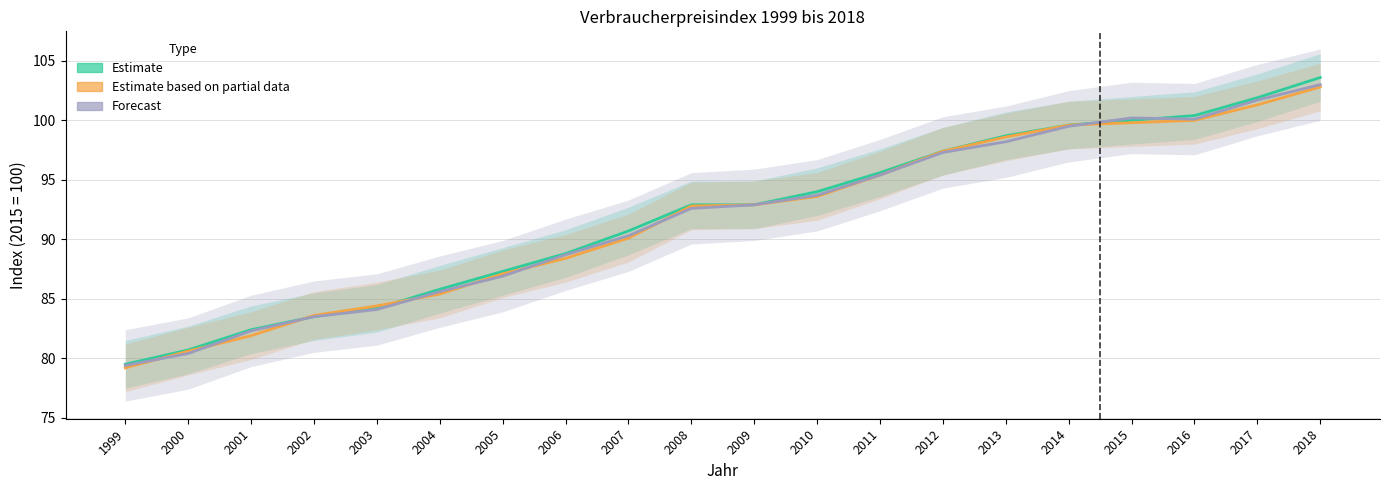

What is the maximum value for Forecast?

103.0